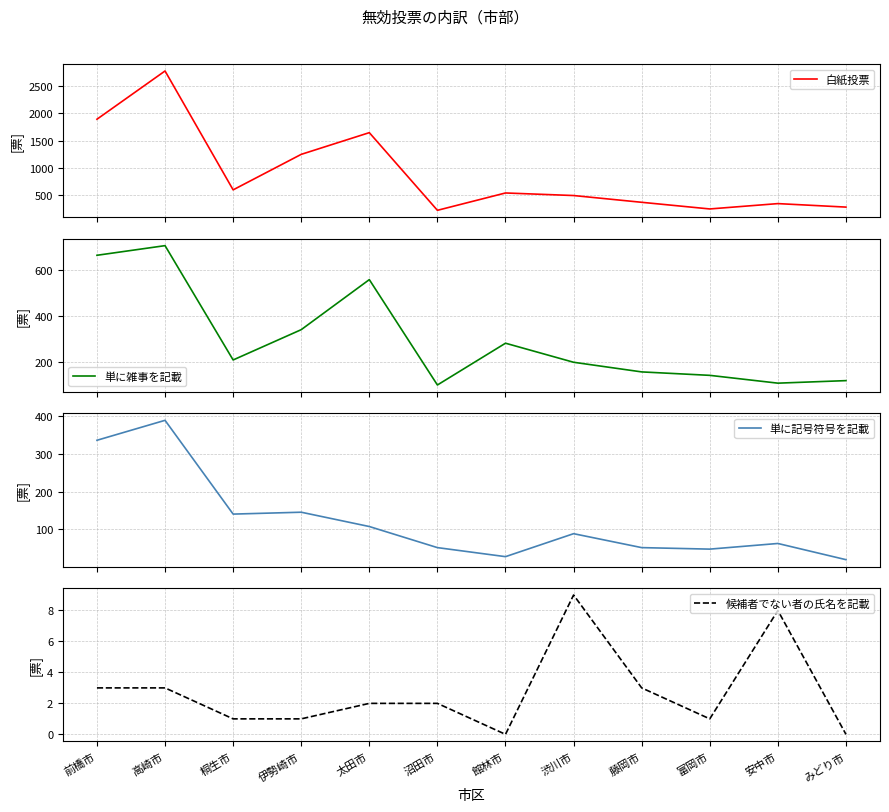

Read the 単に雑事を記載 value at 高崎市, to the nearest 50.

700